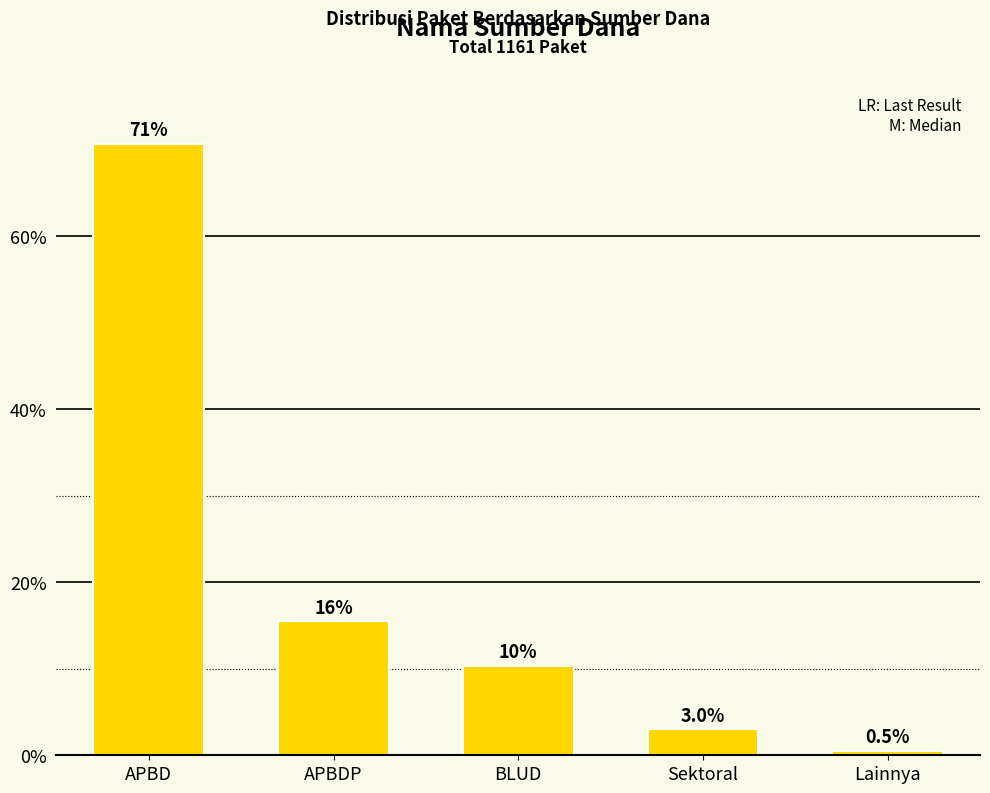

Which has a higher value, Lainnya or APBD?

APBD